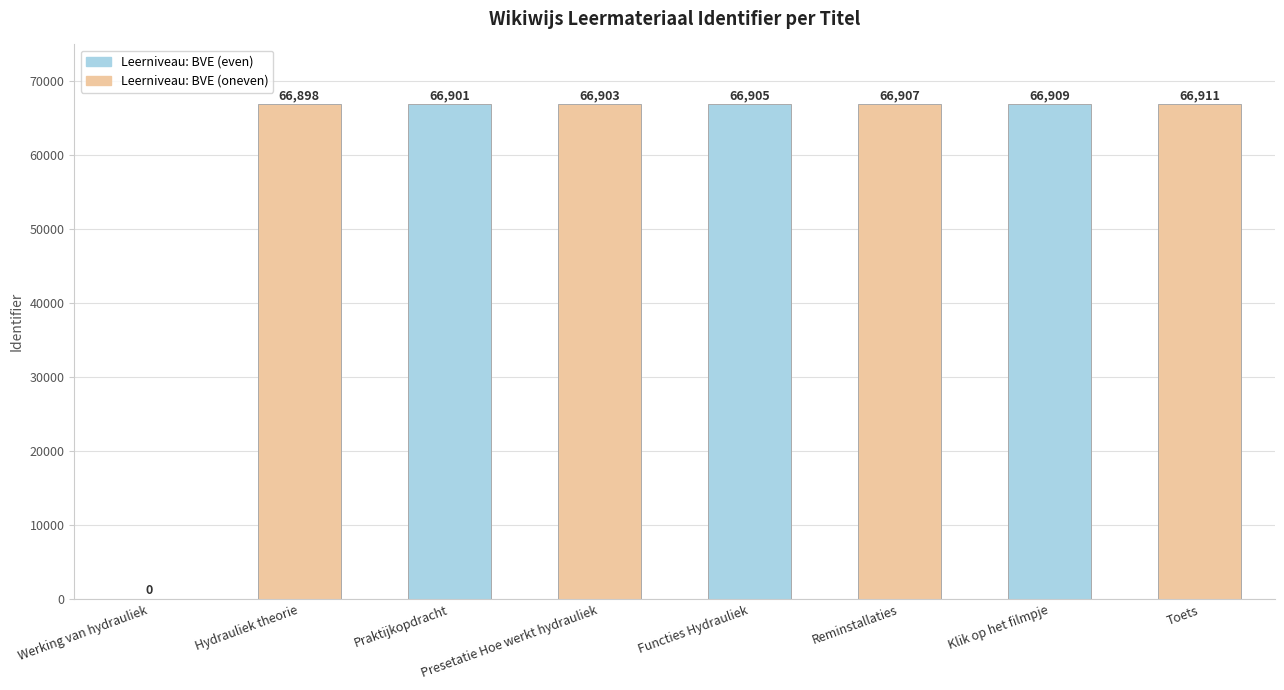

The value at Hydrauliek theorie is 20639. True or false?

False